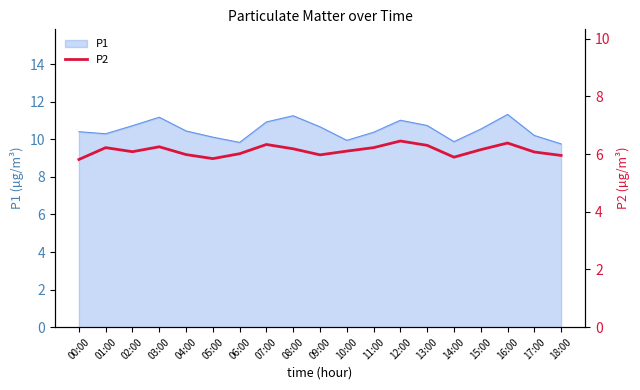

The chart shows a value of 8.5 at 12:00. True or false?

False